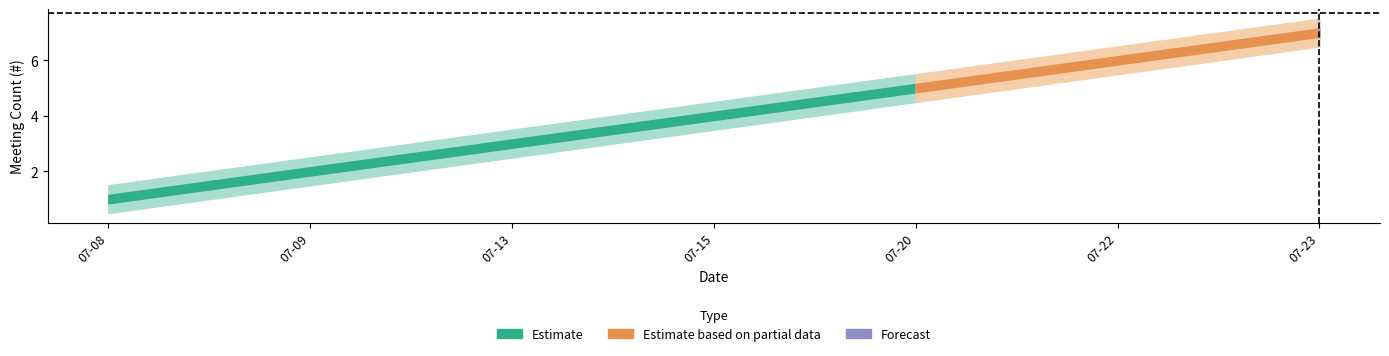

What is the sum of the upper values at 2020-07-20 and 2020-07-22?

12.0